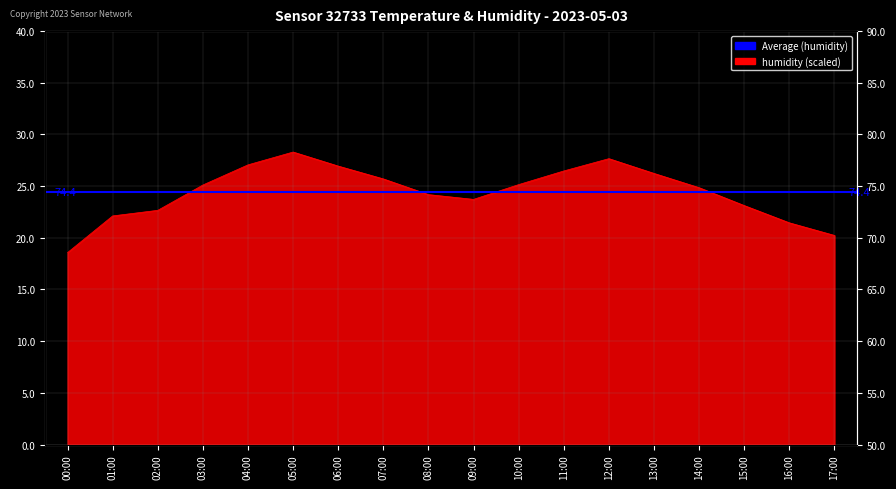

List the labels in order of value, smallest first.

00:00, 17:00, 16:00, 01:00, 02:00, 15:00, 09:00, 08:00, 14:00, 03:00, 10:00, 07:00, 13:00, 11:00, 06:00, 04:00, 12:00, 05:00